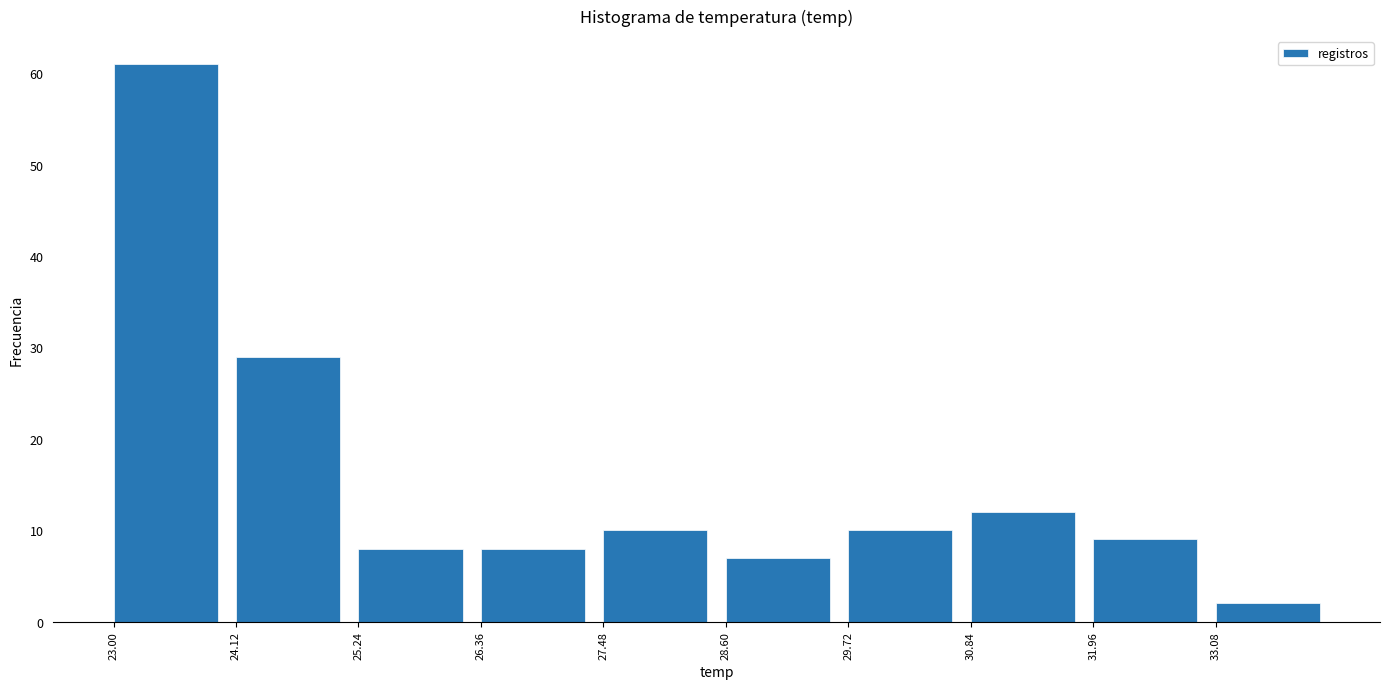

Reading left to right, transcribe this chart: for each bar, give the range it covers on the x-axis and its height. Neither the bar edges nor the heights are printed on the chart, so give them approximately, as read against the axes.

23.00 to 24.12: 61
24.12 to 25.24: 29
25.24 to 26.36: 8
26.36 to 27.48: 8
27.48 to 28.60: 10
28.60 to 29.72: 7
29.72 to 30.84: 10
30.84 to 31.96: 12
31.96 to 33.08: 9
33.08 to 34.20: 2